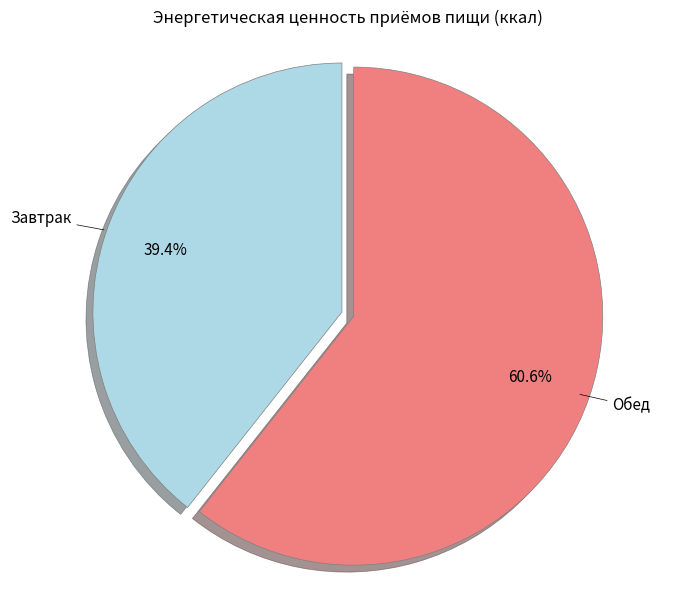

Is there a majority slice in this chart?

Yes